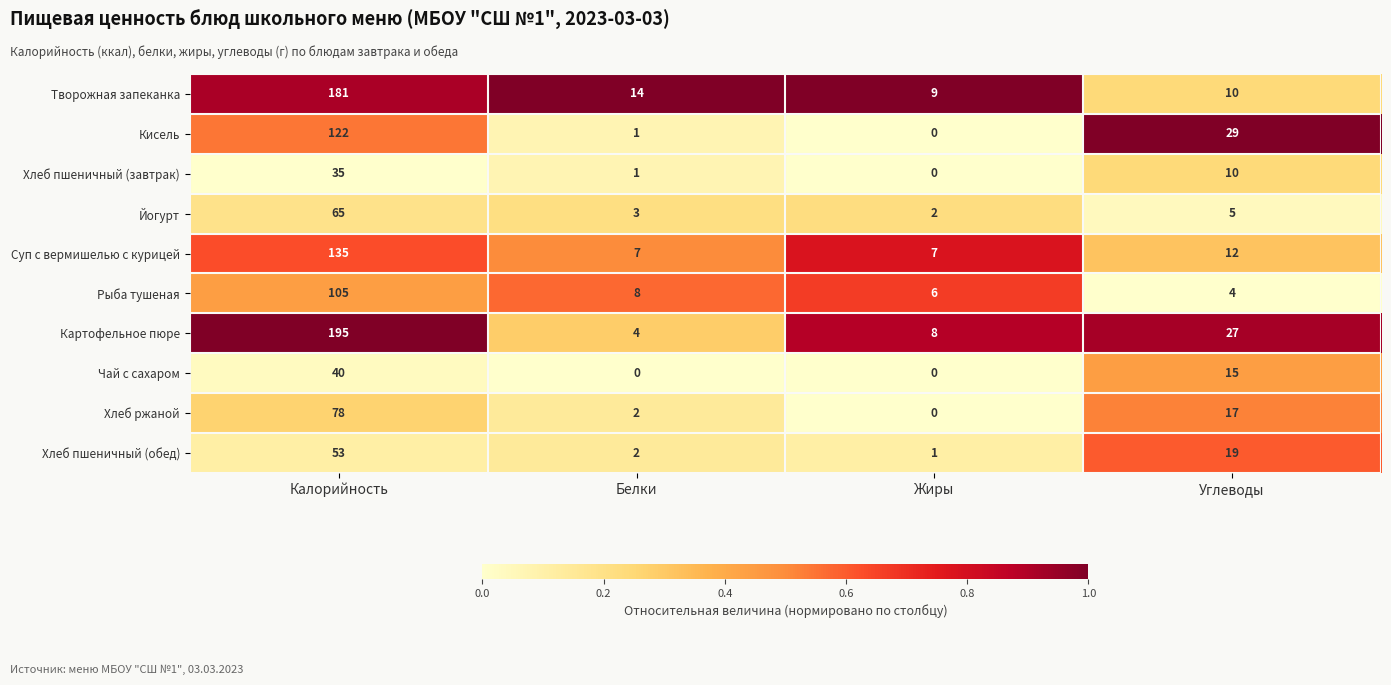

Which series changed the most between Белки and Углеводы?

Кисель